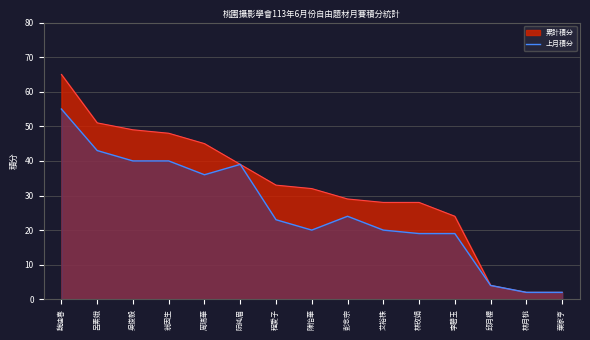

Which label corresponds to the smallest value in the chart?

林月桃